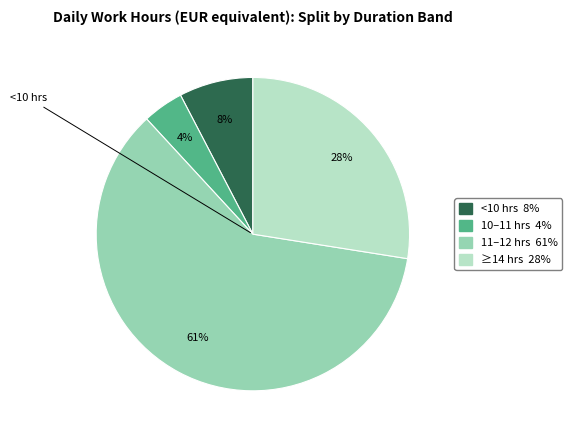

Is there a majority slice in this chart?

Yes